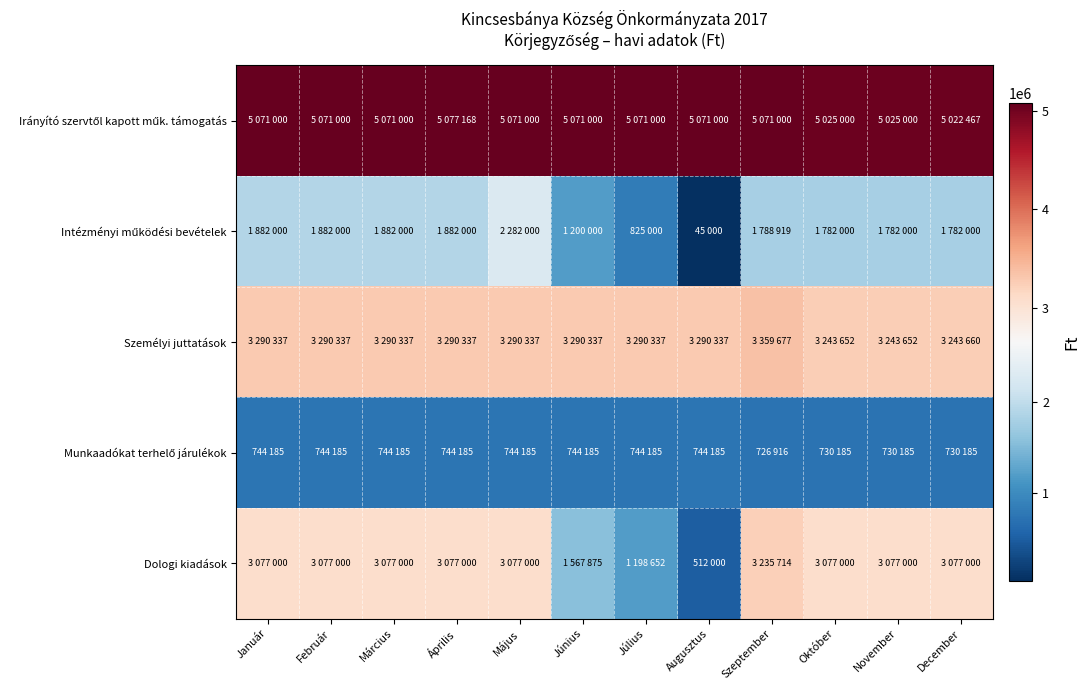

Rank the series by their maximum value, from highest to lowest.

Irányító szervtől kapott műk. támogatás, Személyi juttatások, Dologi kiadások, Intézményi működési bevételek, Munkaadókat terhelő járulékok